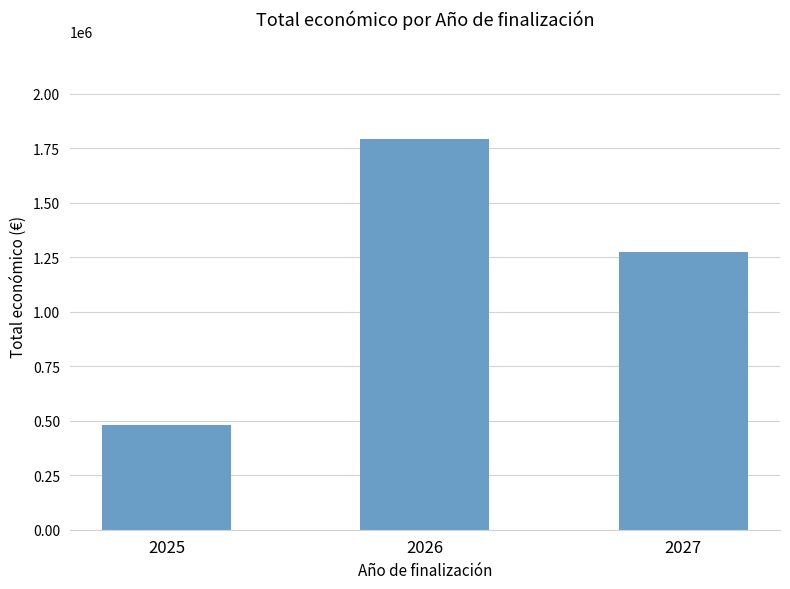

How many values are below 1275102?

1